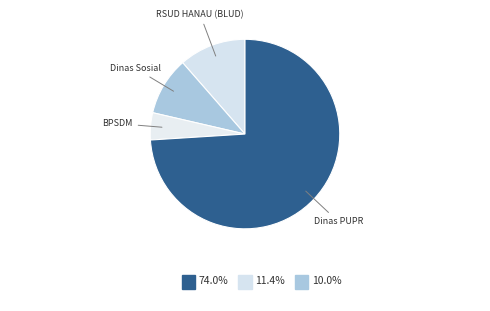

How many segments does this pie chart have?

4